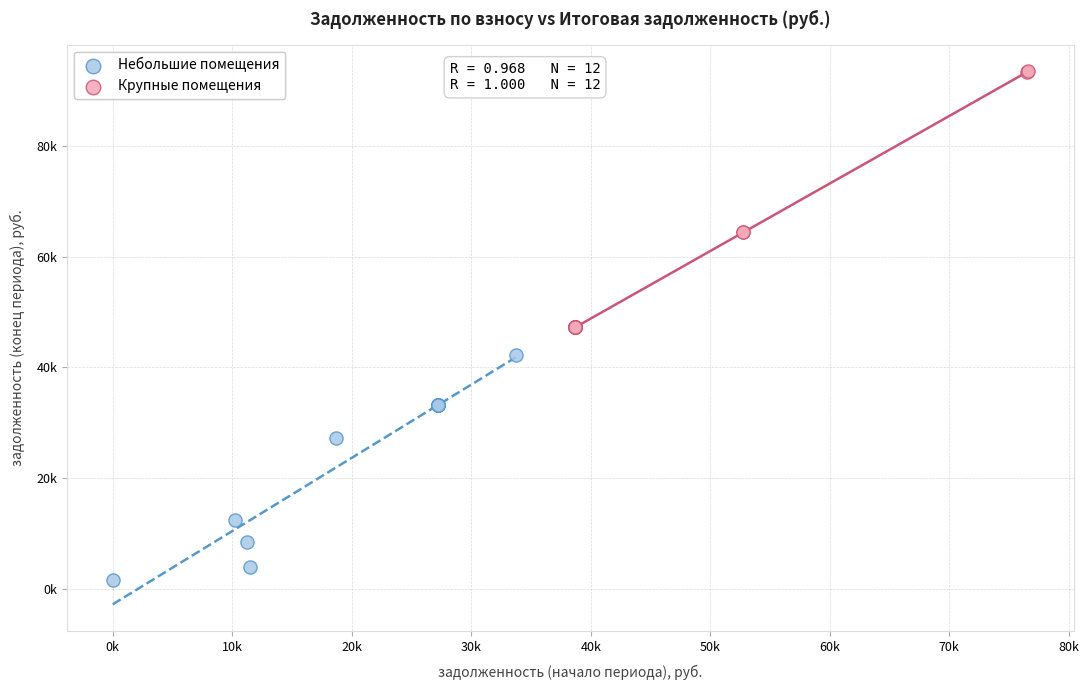

What are all the series names shown in the legend?

Небольшие помещения, Крупные помещения